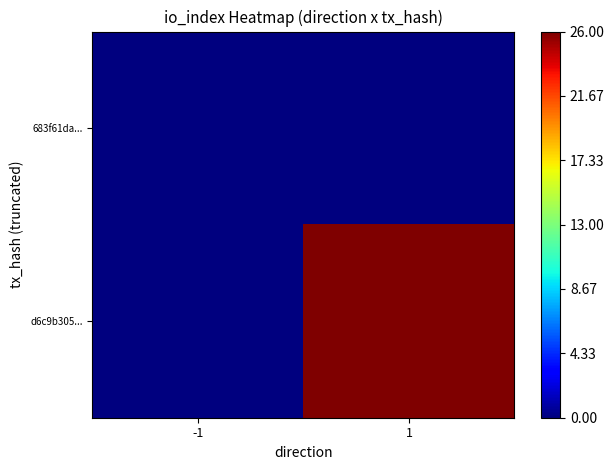

Rank the series at -1 from lowest to highest value.

683f61da..., d6c9b305...